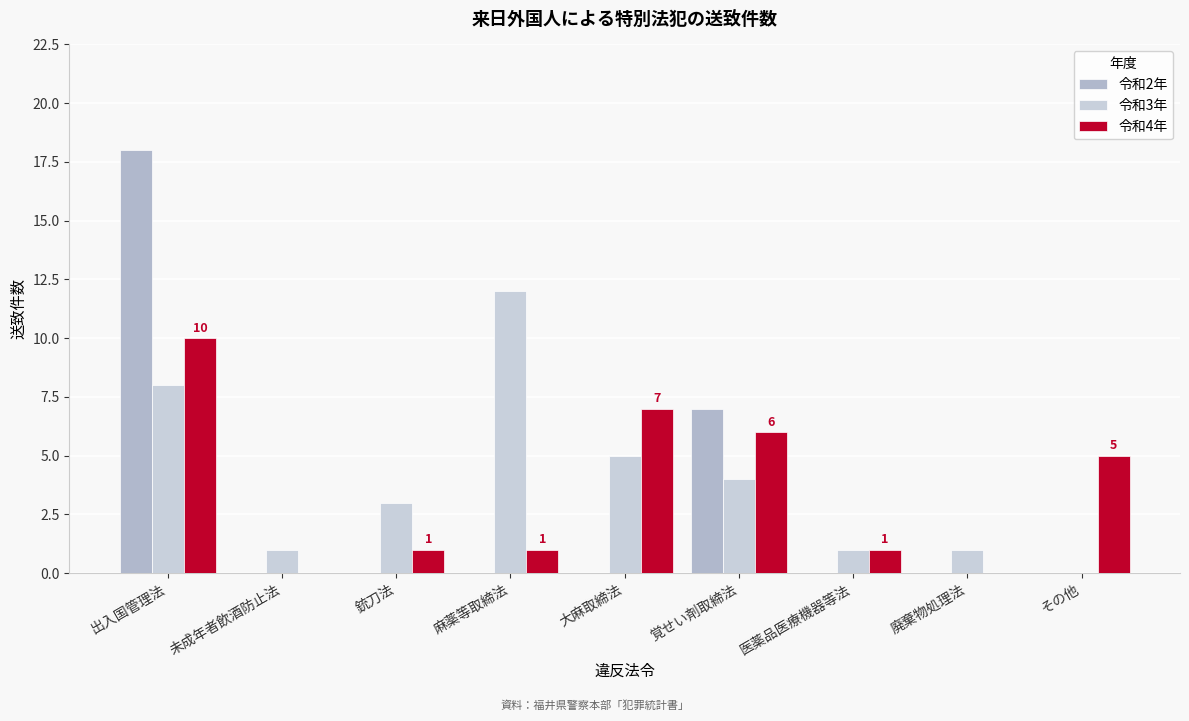

How many groups of bars are there?

9